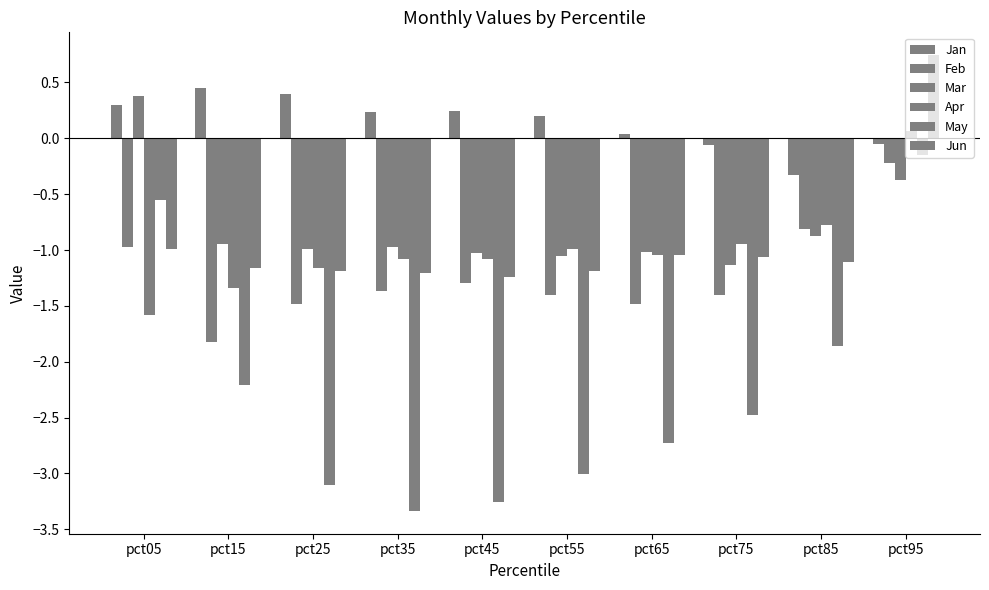

How many positive values does the Mar series have?

1